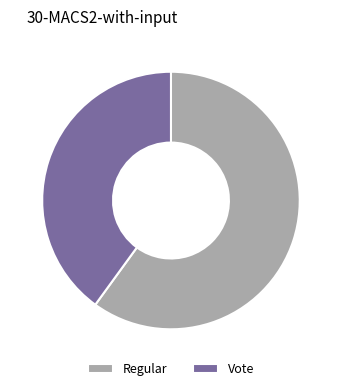

Combined, do Regular and Vote account for over 50%?

Yes